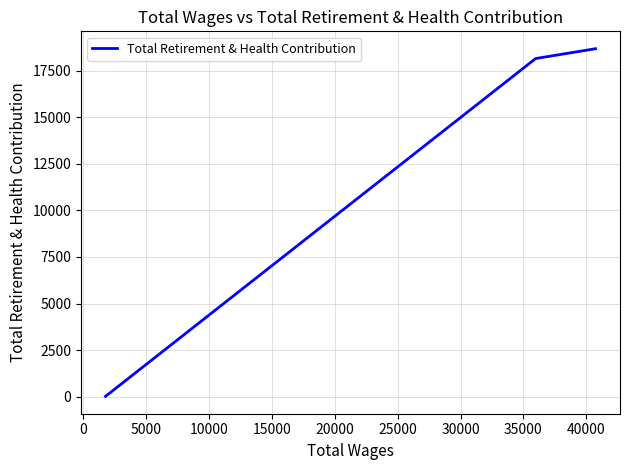

What is the sum of all values?

36842